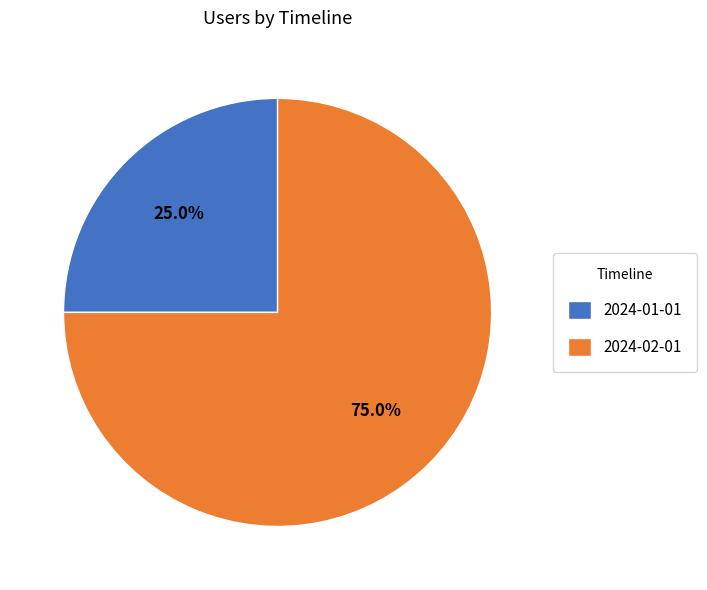

The 2024-02-01 slice represents 75% of the pie. True or false?

True